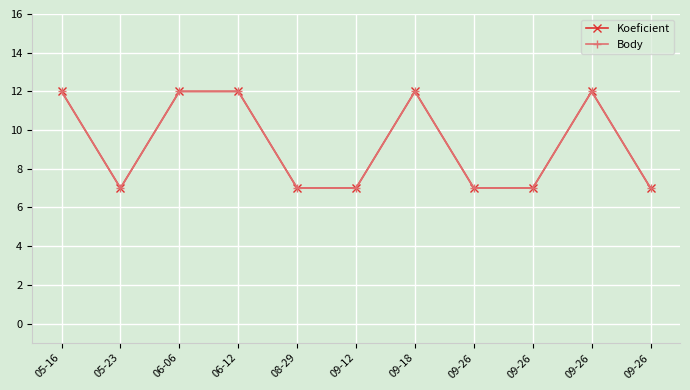

List the labels in order of Body value, largest first.

05-16, 06-06, 06-12, 09-18, 09-26, 05-23, 08-29, 09-12, 09-26, 09-26, 09-26